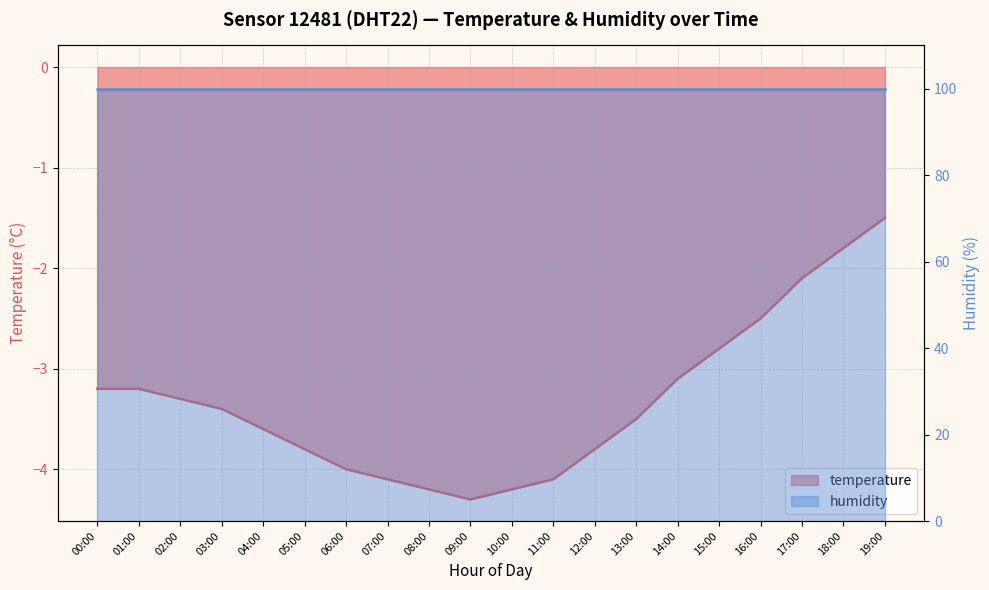

How many data points does each series have?

20